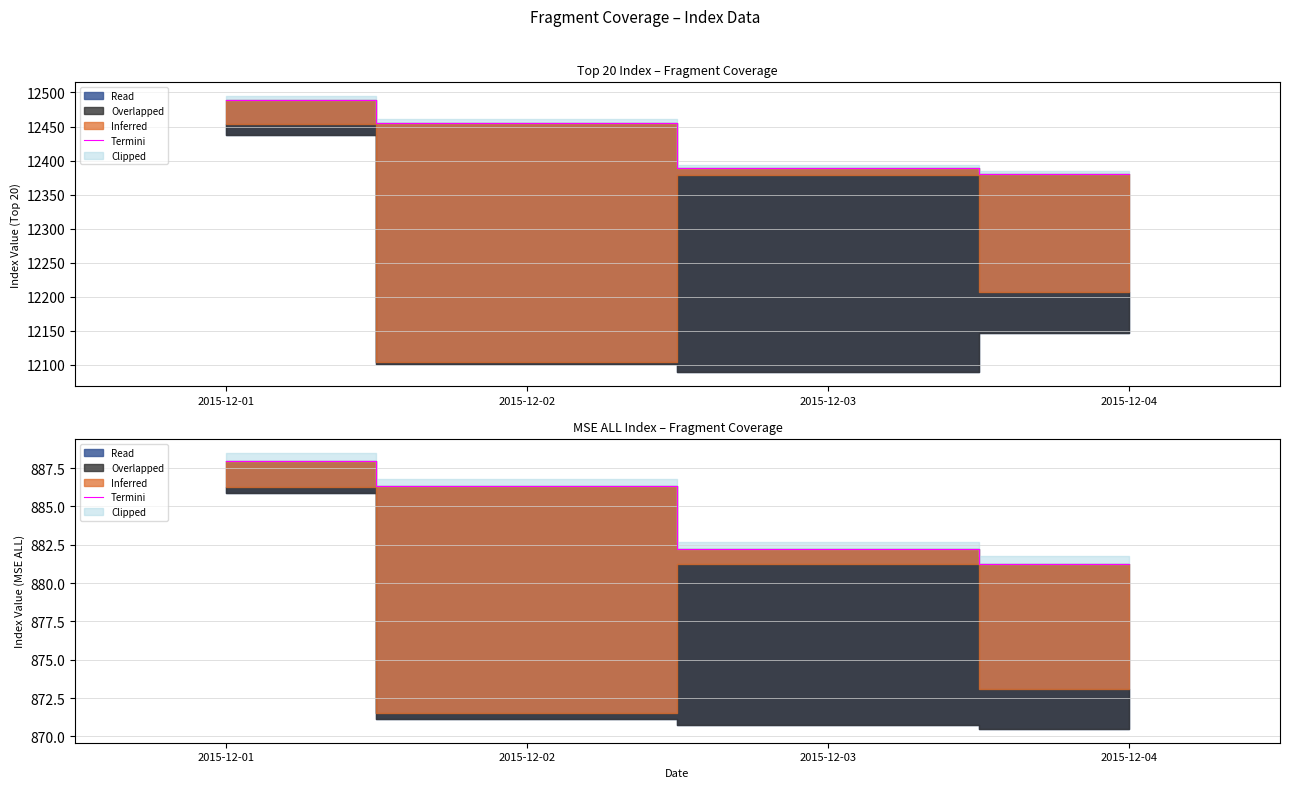

What is the difference between the maximum and minimum values?

6.7